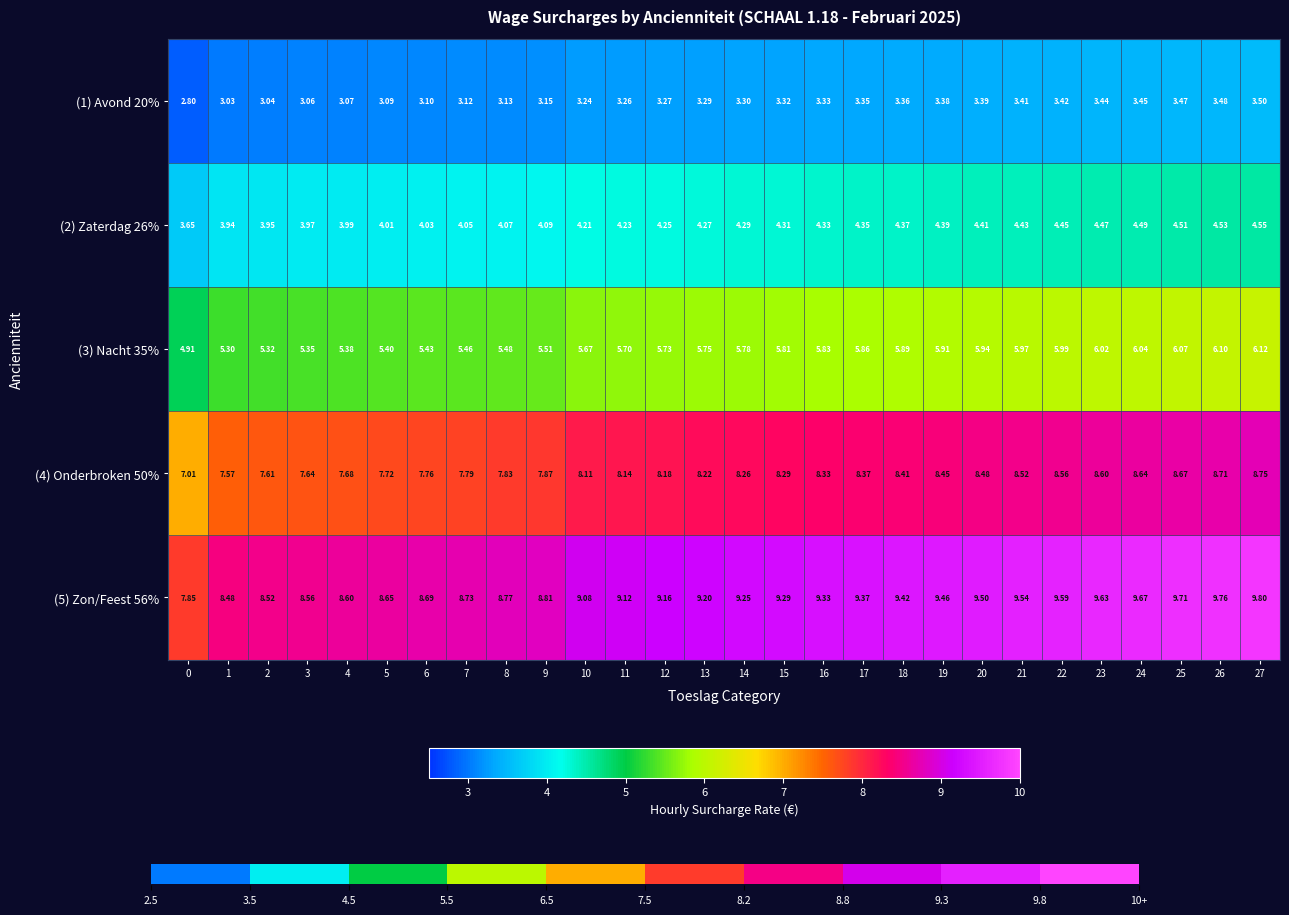

What is the sum of all (5) Zon/Feest 56% values?

255.5